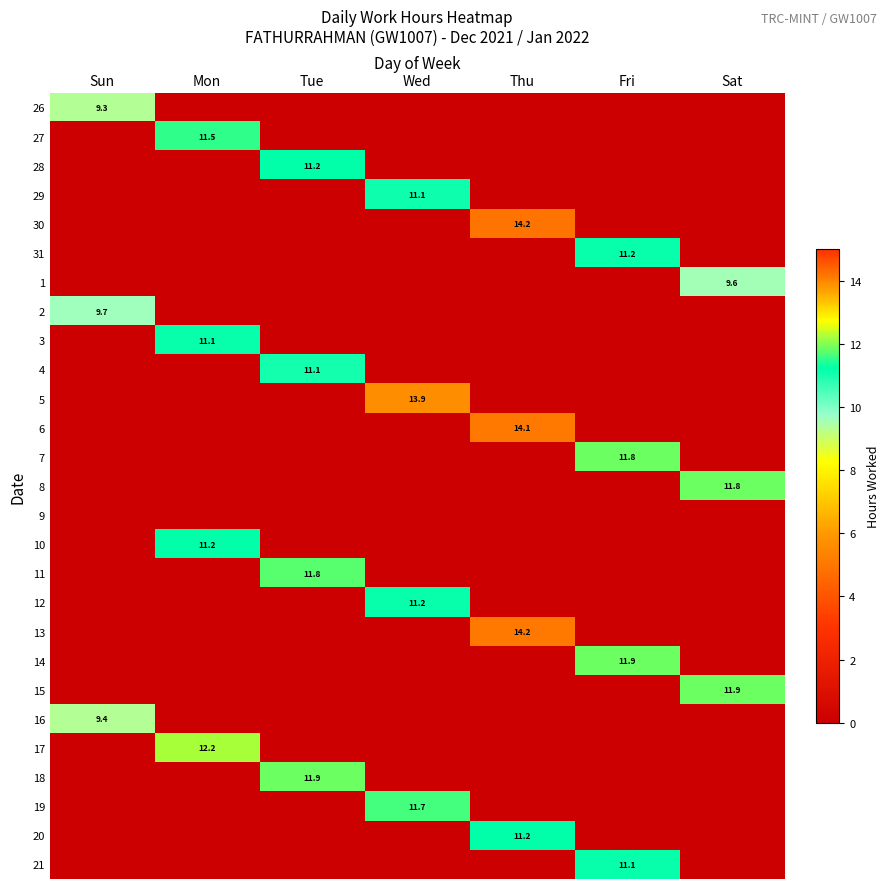

True or false: 4 has a value of 4.5 at Tue.

False